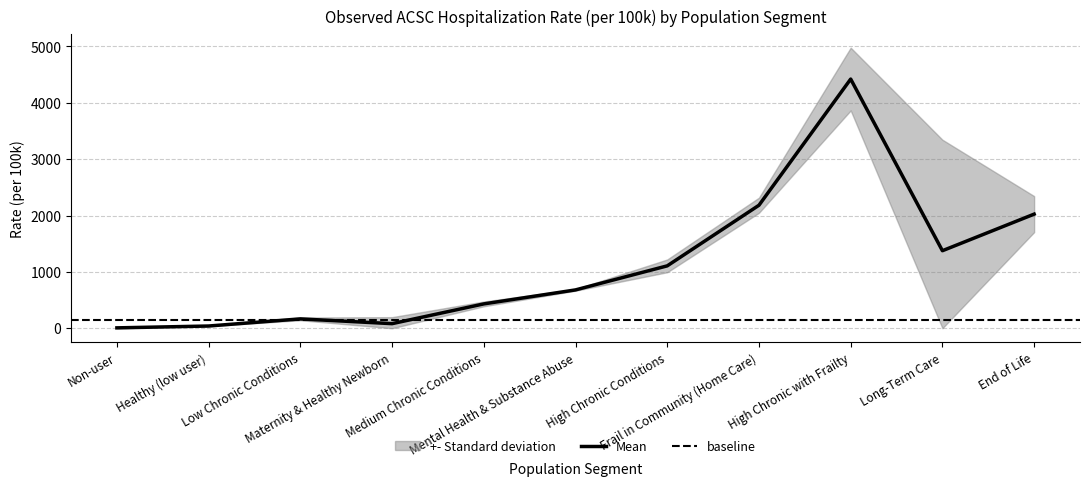

Which label corresponds to the smallest value in the chart?

Non-user